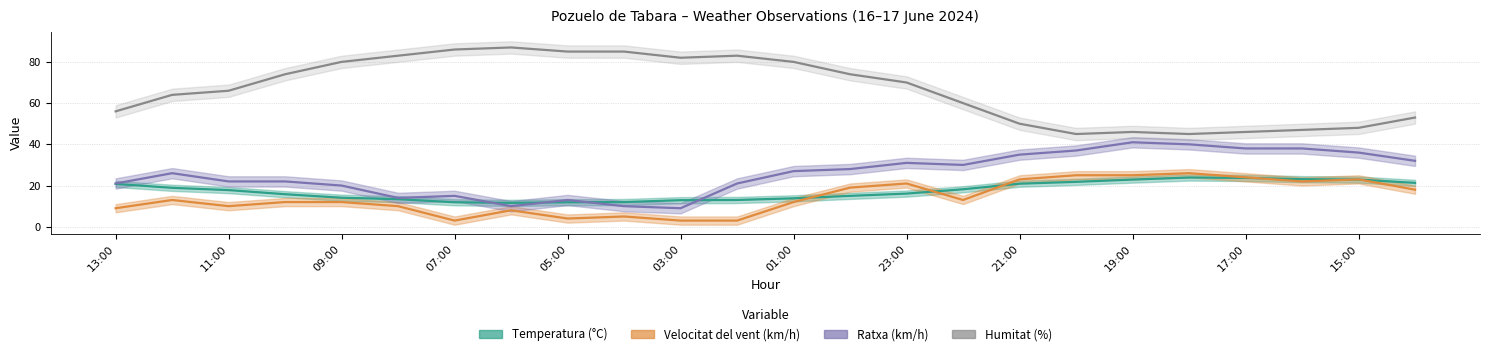

Which series ends up on top after the final intersection of Velocitat del vent (km/h) and Temperatura (°C)?

Temperatura (°C)